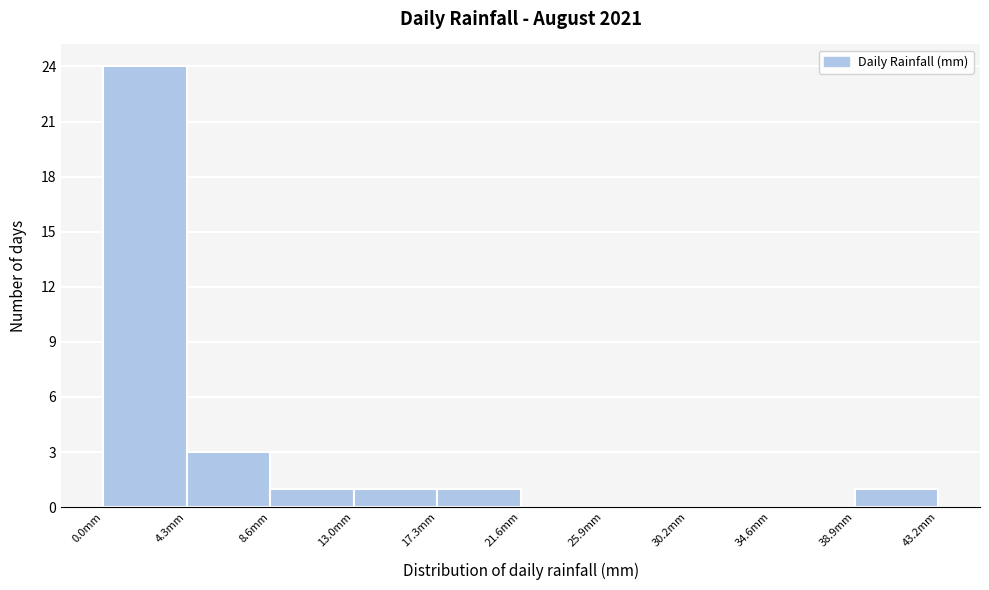

Which range on the x-axis has the tallest bar?

0.0 to 4.5